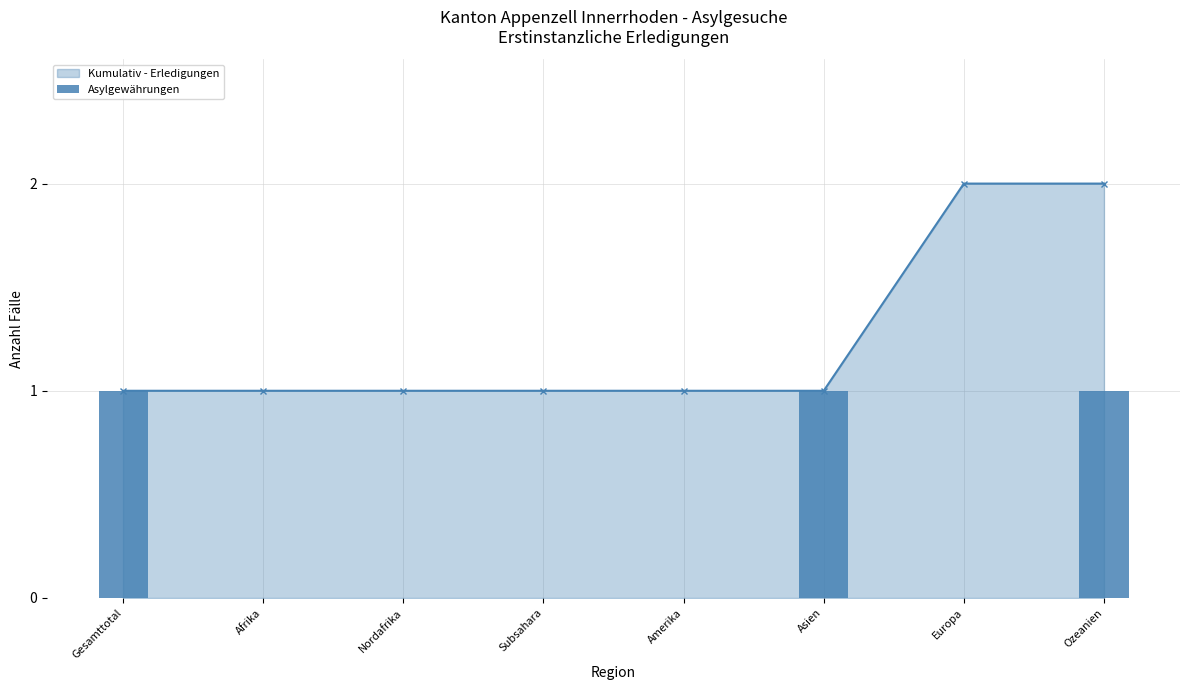

Count the values in the range 0 to 1.

8